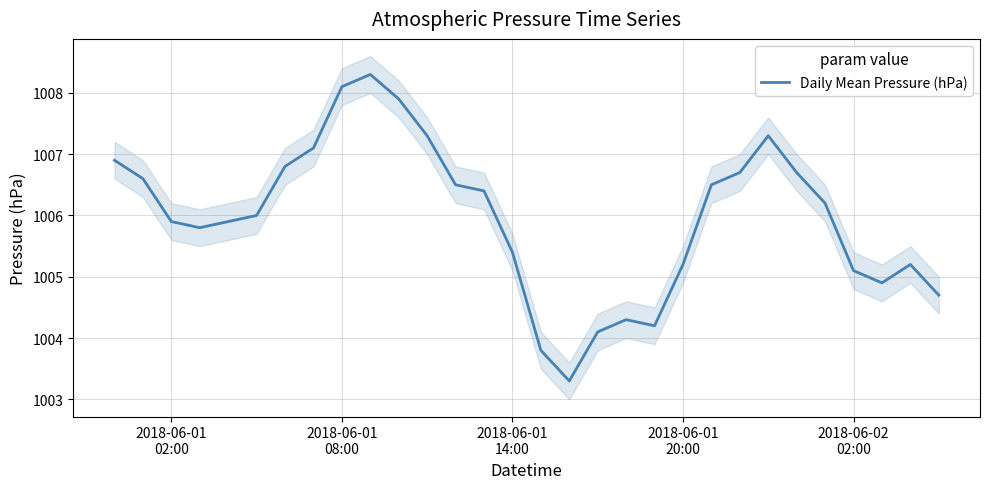

What is the minimum value for Daily Mean Pressure (hPa)?

1003.3